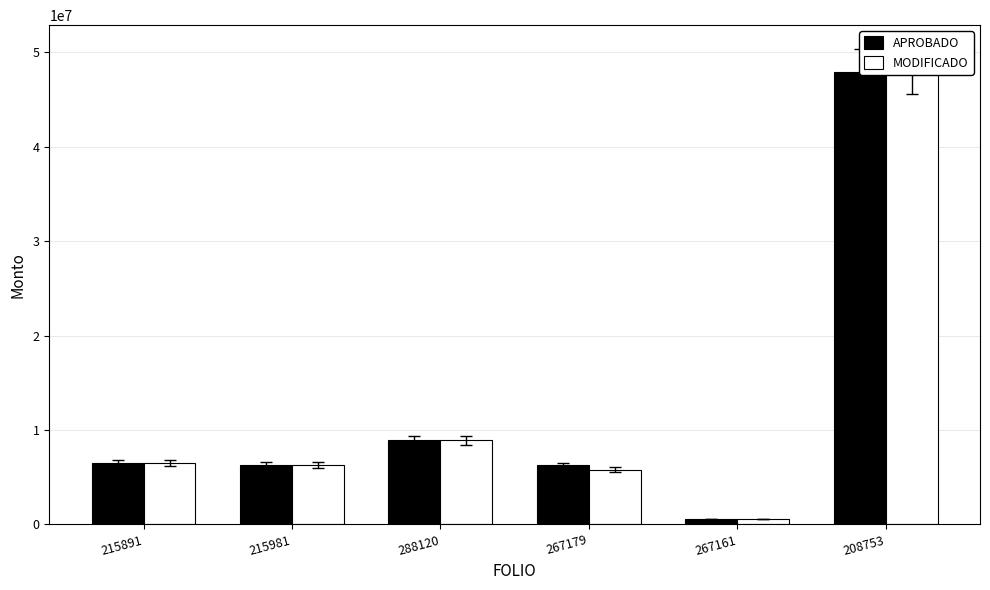

How many values in the MODIFICADO series are below 6504824?

3